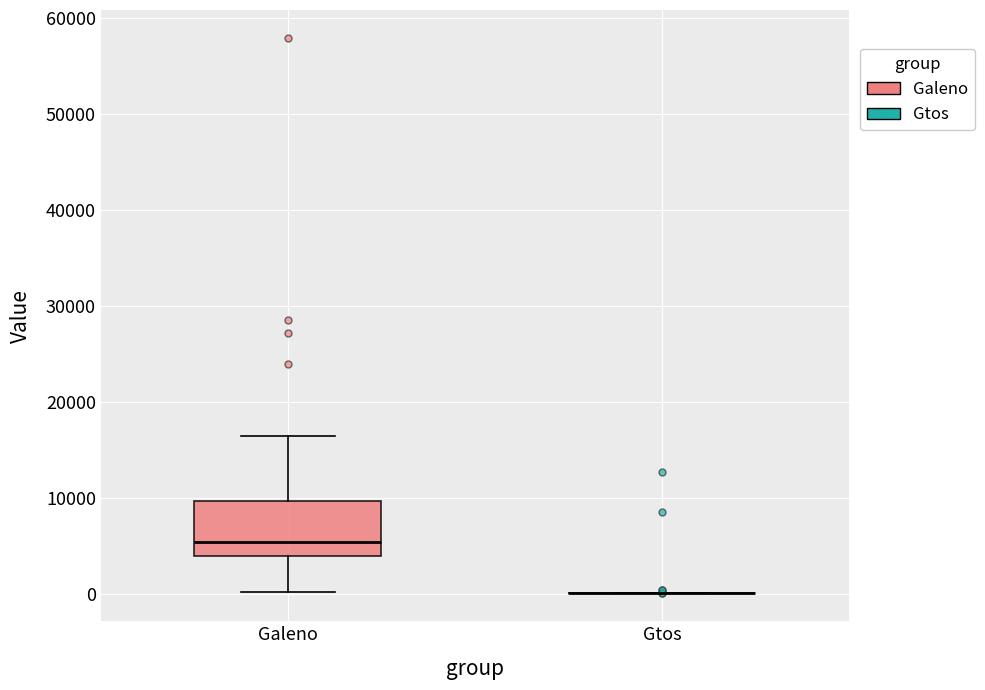

Reading left to right, read every box against the y-axis: the position of its median line, the range the box covers, and the ends of its whiskers. The values are not printed on the chart, so give them approximately, as read against the axis.

Galeno: median 5000, box 4000 to 10000, whiskers 0 to 17000
Gtos: box collapsed to a line at 0, whiskers 0 to 0